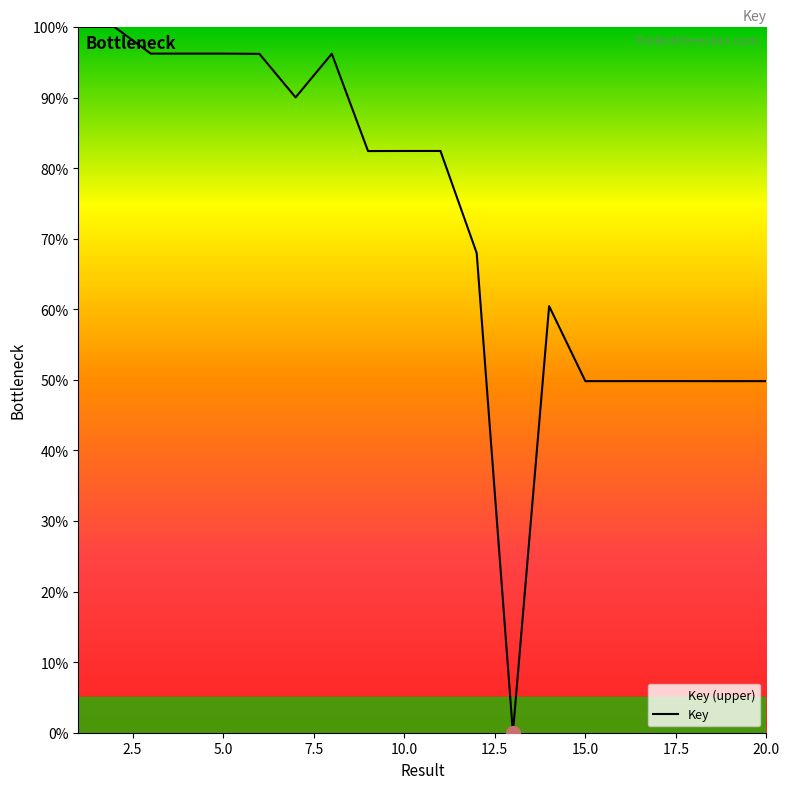

How many interior local peaks (higher than both neighbors) does the data have?

6